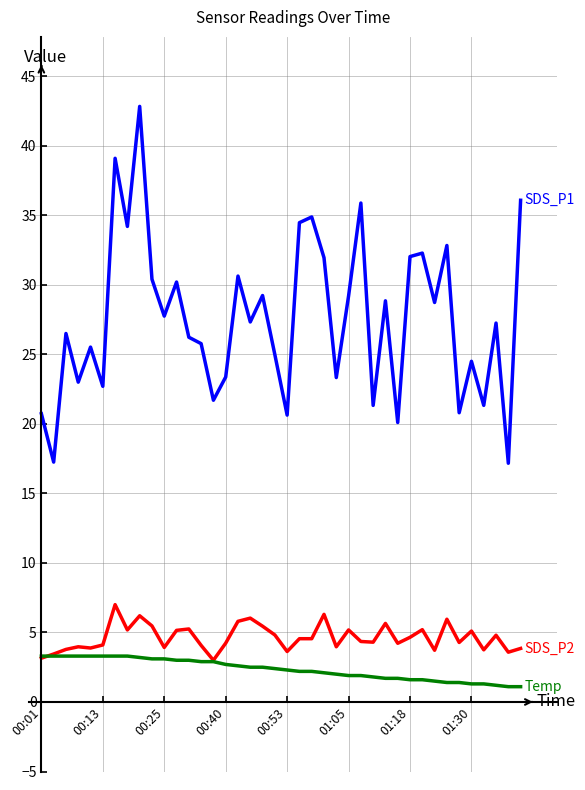

What is the smallest value displayed?

1.1